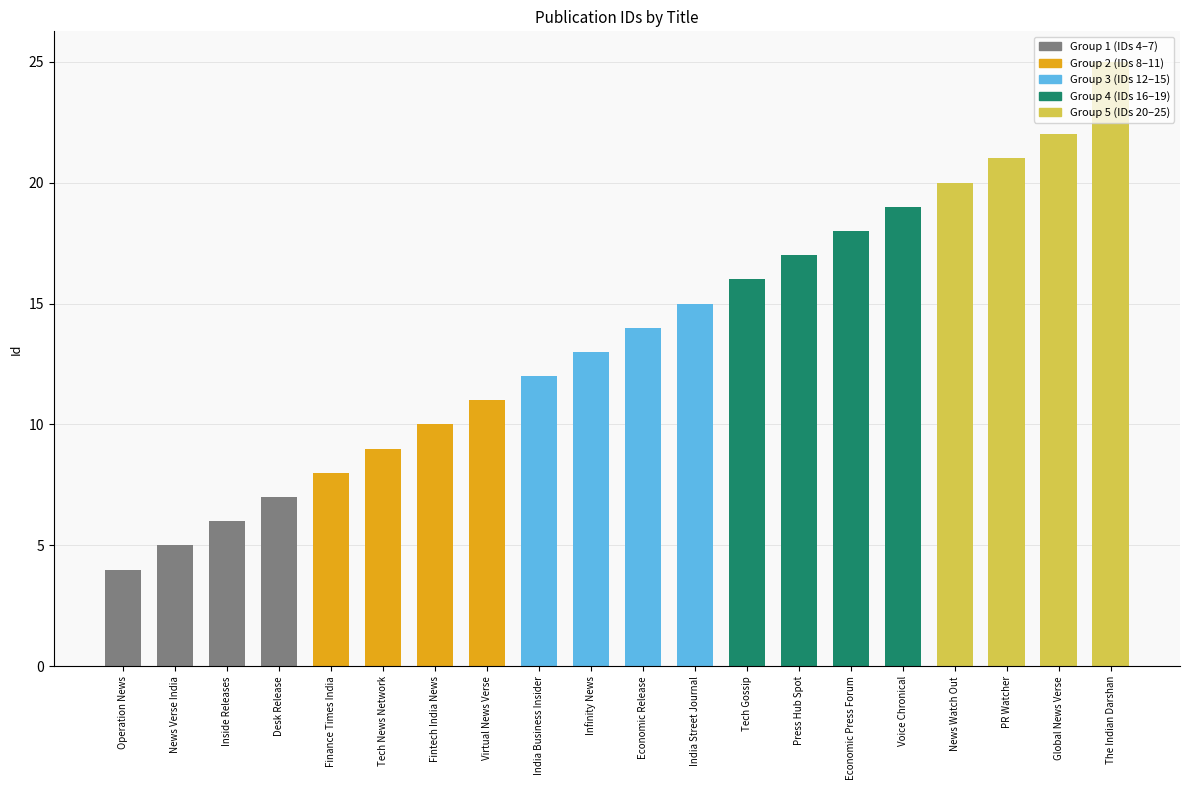

Rank the categories by value from lowest to highest.

Operation News, News Verse India, Inside Releases, Desk Release, Finance Times India, Tech News Network, Fintech India News, Virtual News Verse, India Business Insider, Infinity News, Economic Release, India Street Journal, Tech Gossip, Press Hub Spot, Economic Press Forum, Voice Chronical, News Watch Out, PR Watcher, Global News Verse, The Indian Darshan